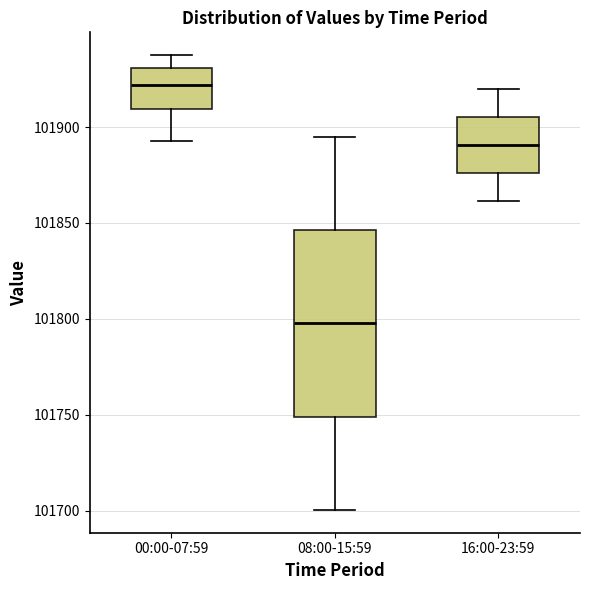

Which box has the highest median line?

00:00-07:59